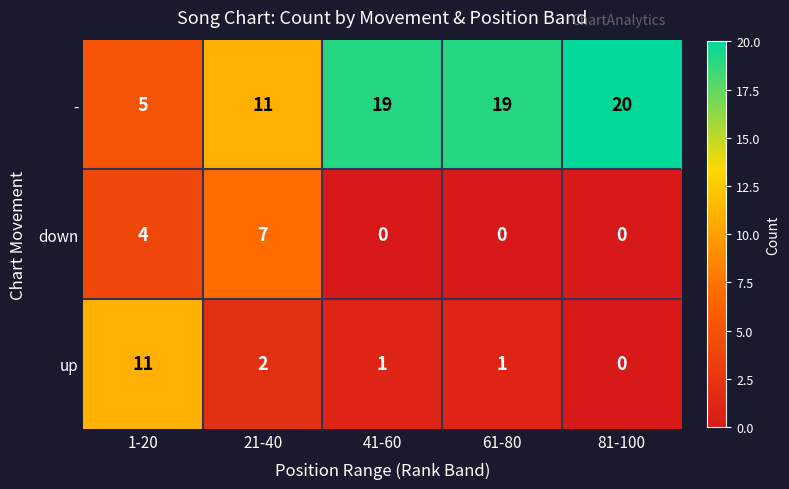

Is the value of up at 61-80 greater than the value of - at 61-80?

No